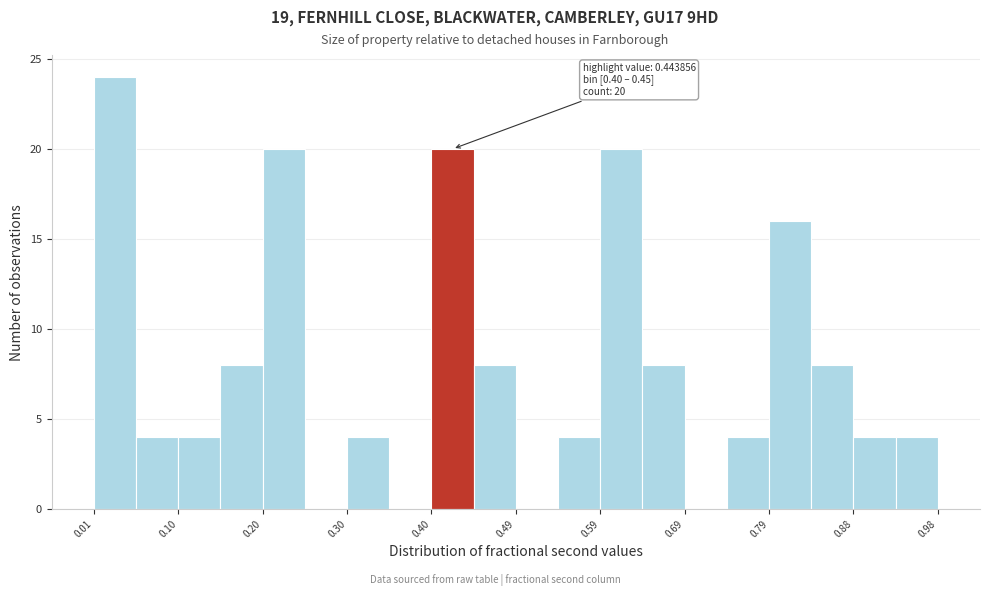

Over which range of the x-axis is the bar tallest?

0.01 to 0.06